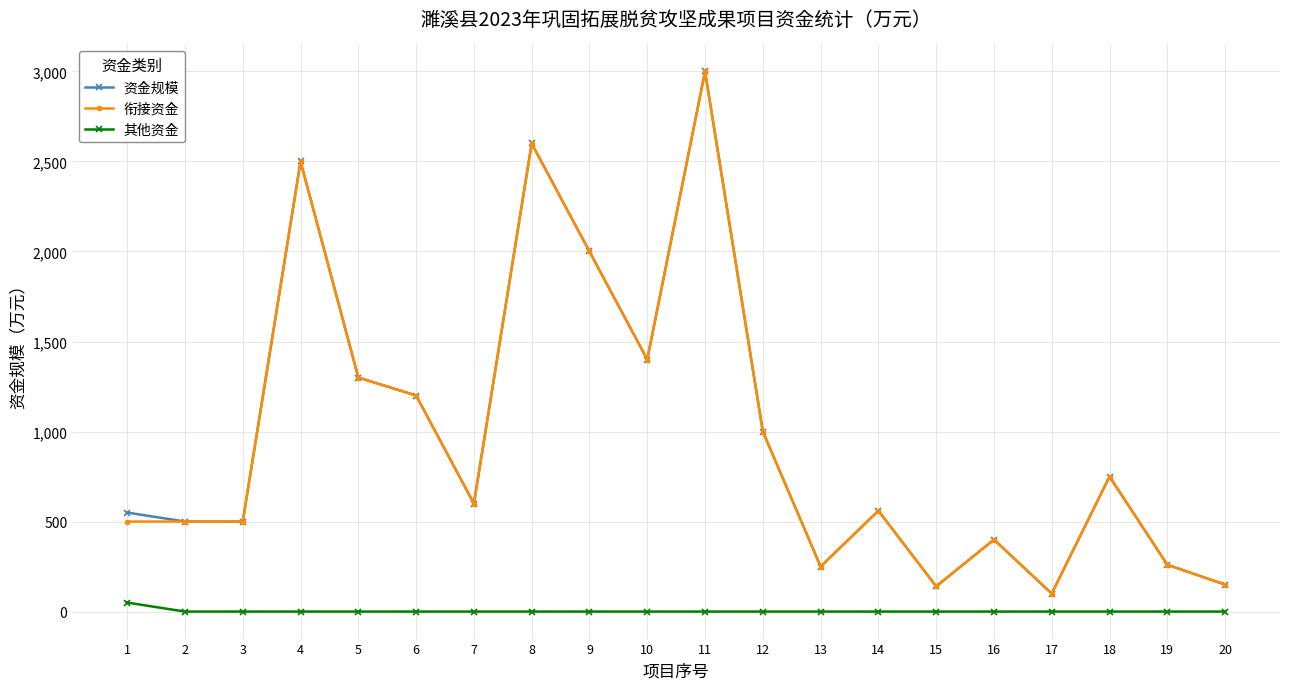

What is the approximate value of 衔接资金 at 3?

500